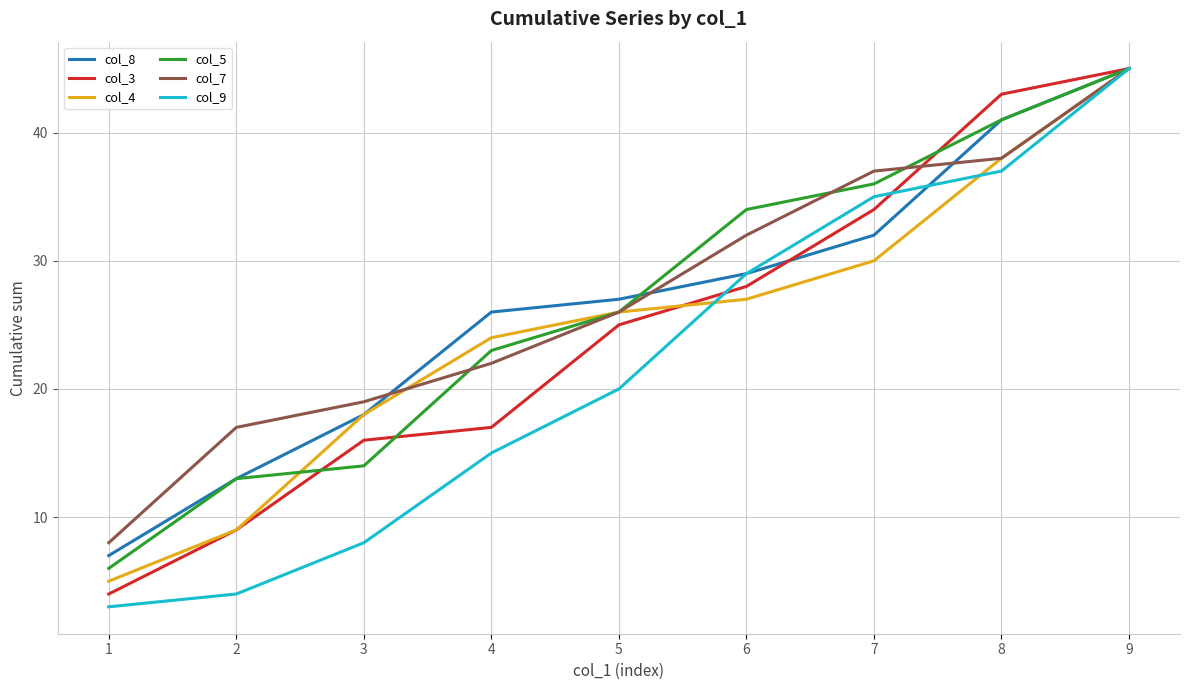

At which label is col_5 closest to 25?

5